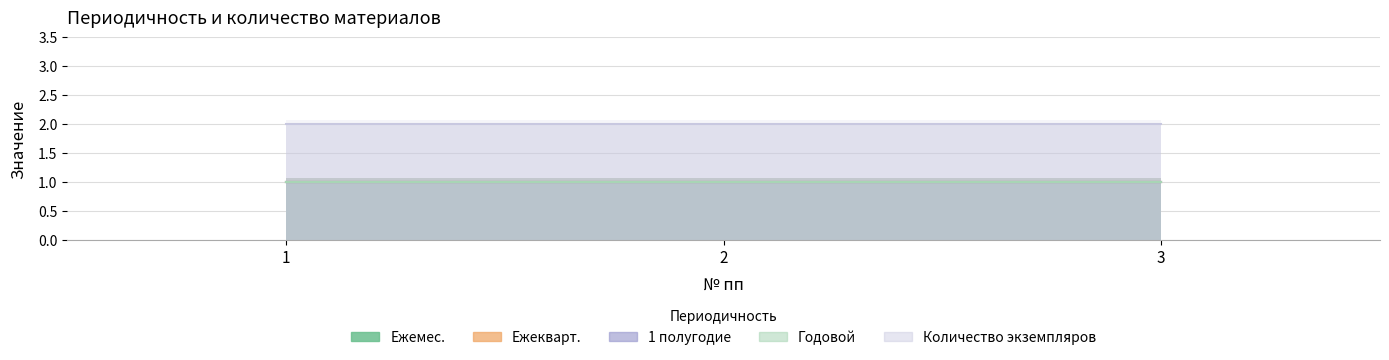

True or false: Ежемес. has a value of 1 at 3.

True